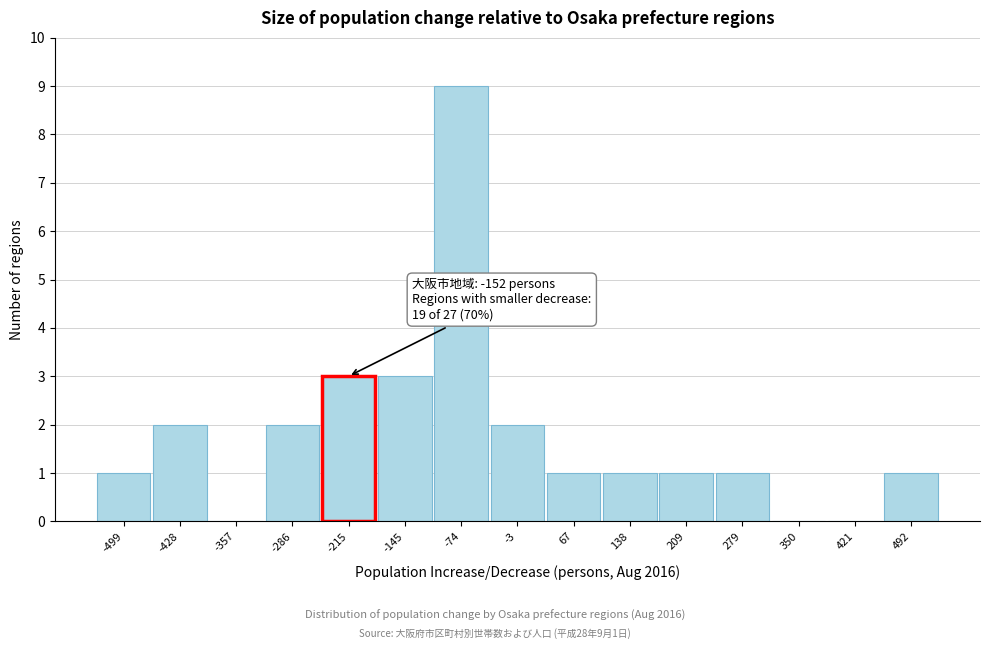

Reading left to right, extract all data points from this chart.

-499=1	-428=2	-357=0	-286=2	-215=3	-145=3	-74=9	-3=2	67=1	138=1	209=1	279=1	350=0	421=0	492=1